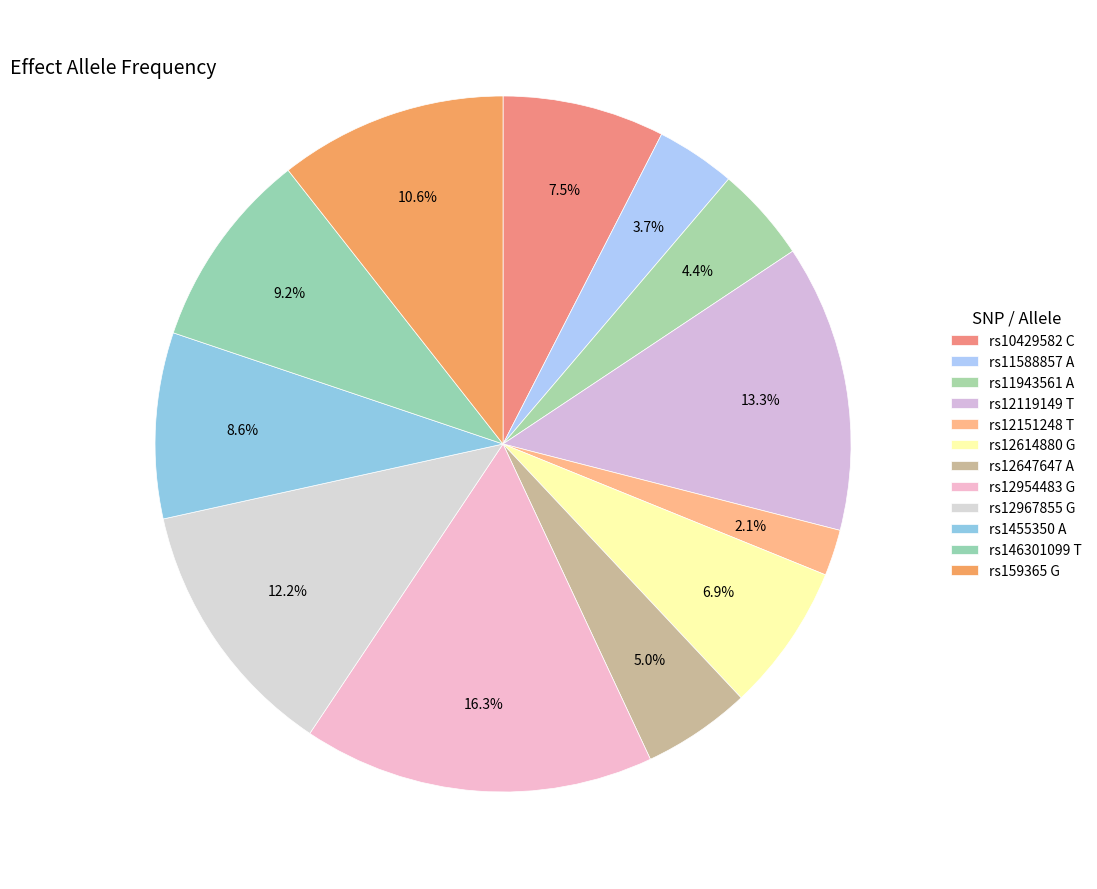

Which slice is the largest?

rs12954483 G